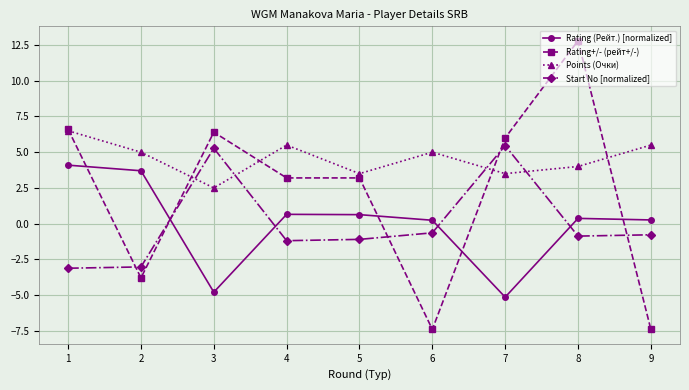

What is the value of the Start No [normalized] point at the 9th from the left?

-0.8